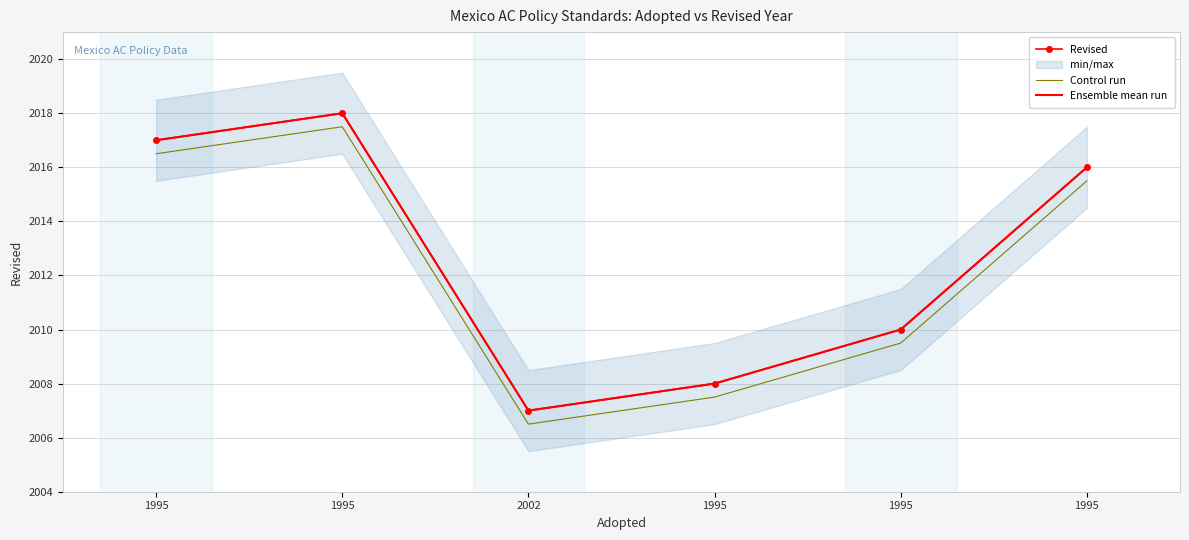

At how many categories does at least one series exceed 2014?

3